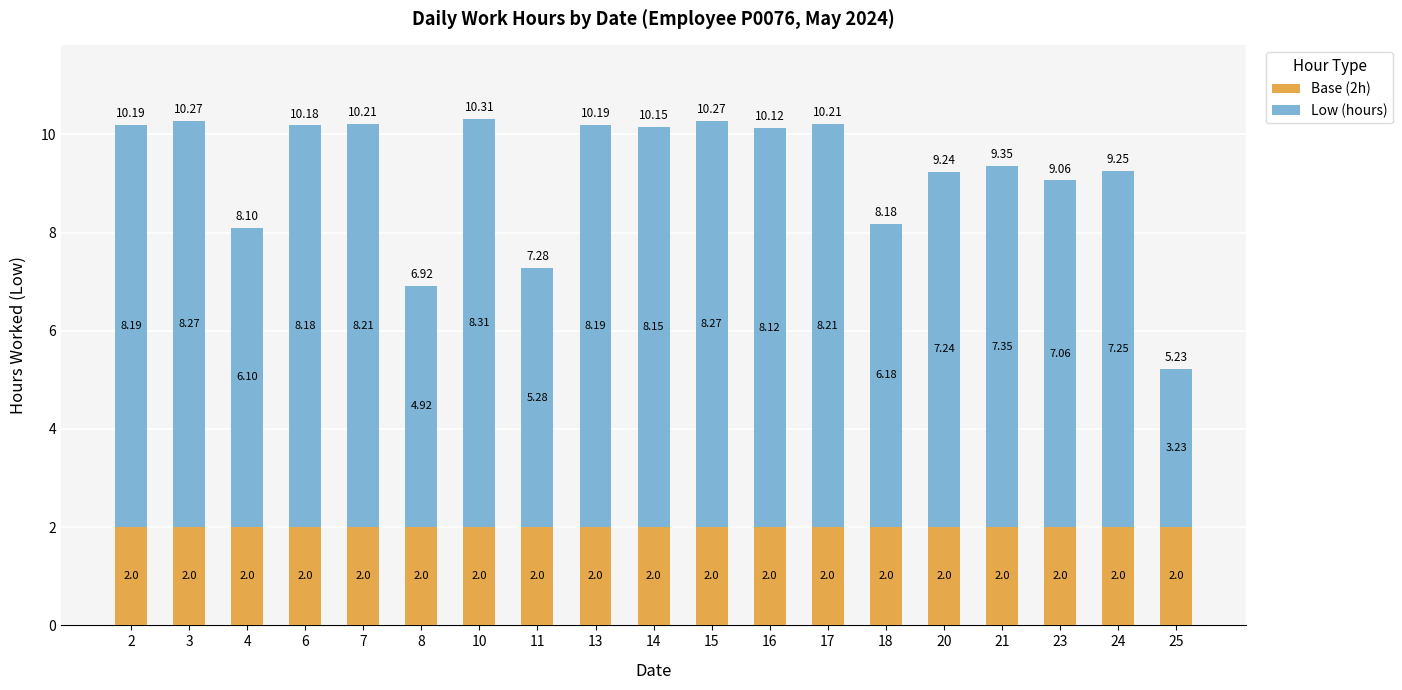

What is the total value across all series at 14?

10.2